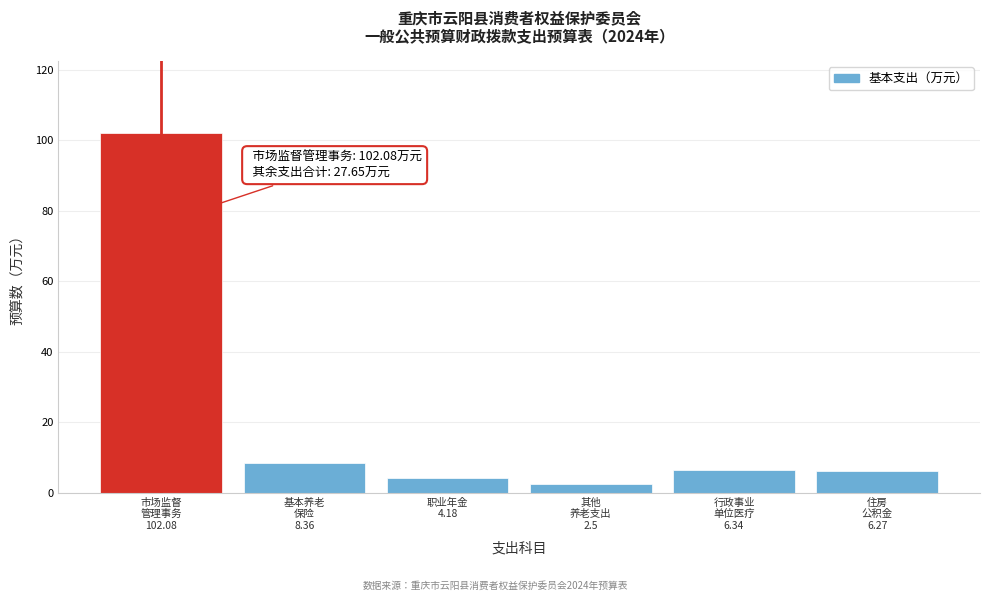

Reading left to right, transcribe all the data shown in this chart.

102.1	8.4	4.2	2.5	6.3	6.3